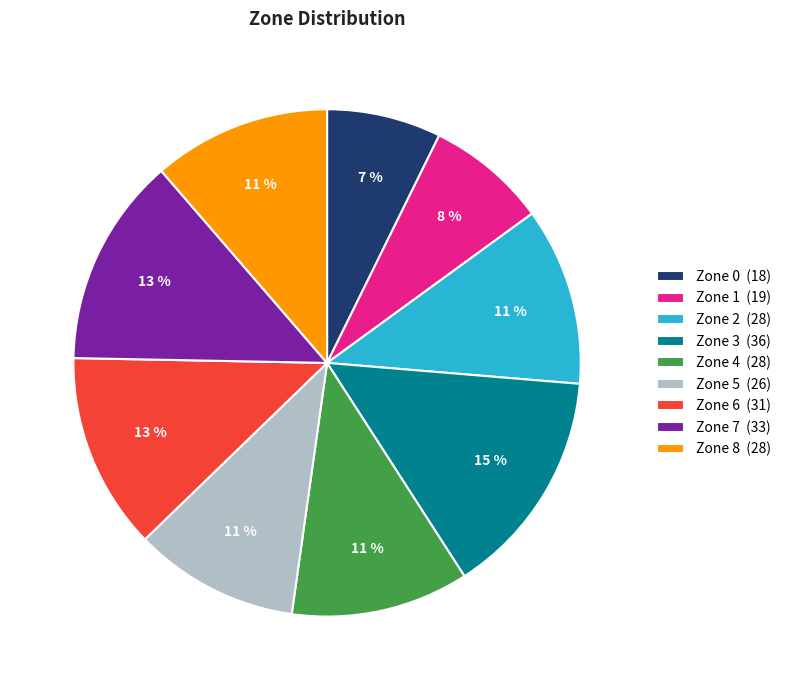

How many segments does this pie chart have?

9